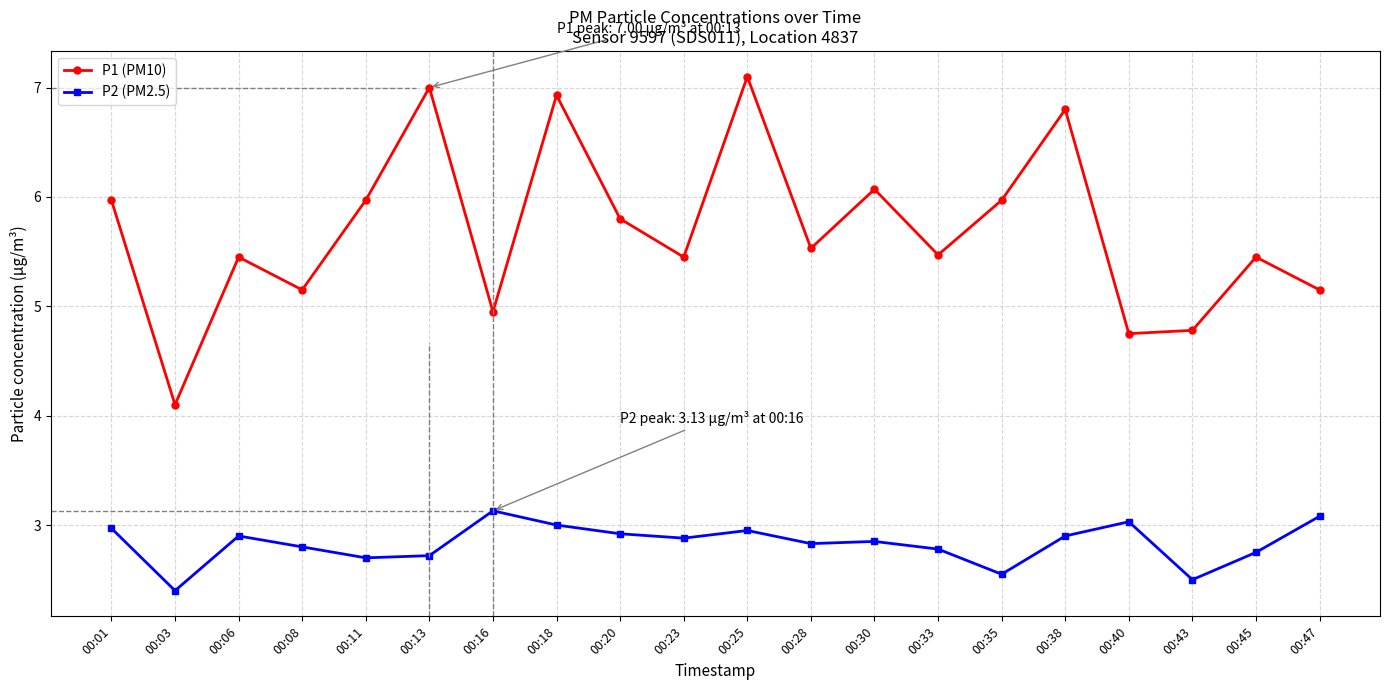

Is the value of P1 (PM10) at 00:28 greater than the value of P2 (PM2.5) at 00:03?

Yes